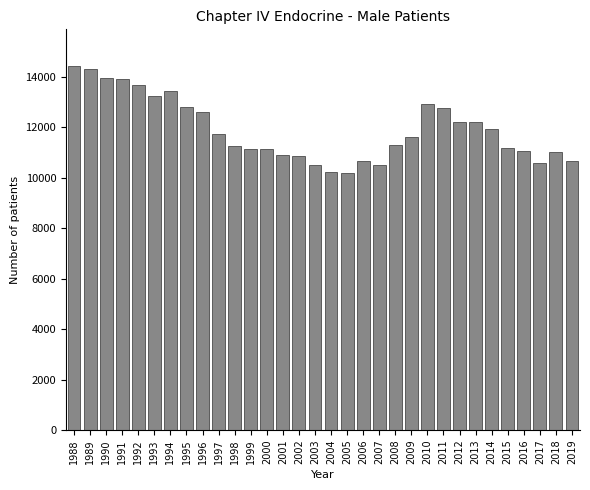

What is the value of the 21st bar from the left?

11308